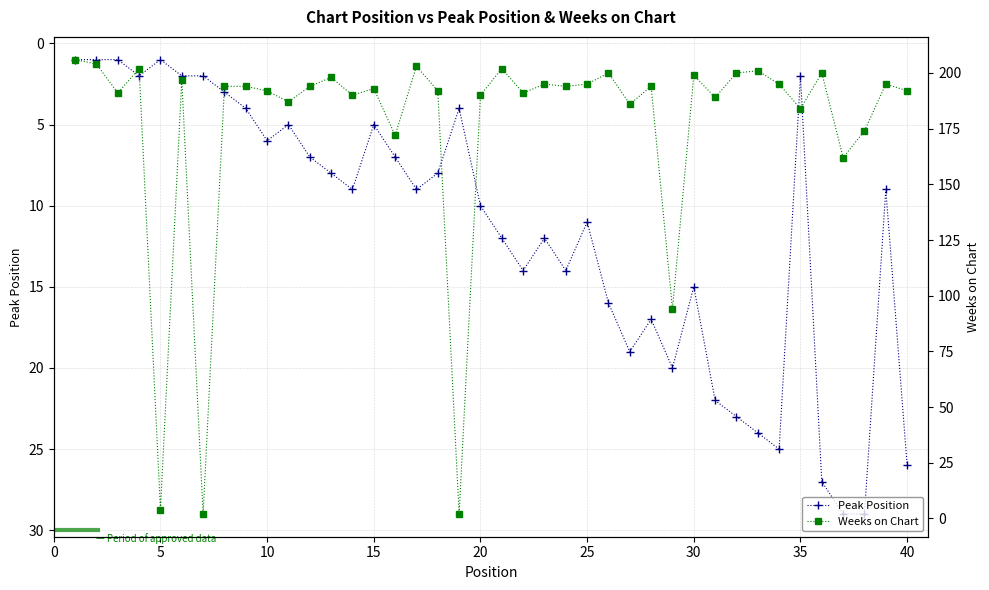

How many data points in Weeks on Chart are less than 194?

19